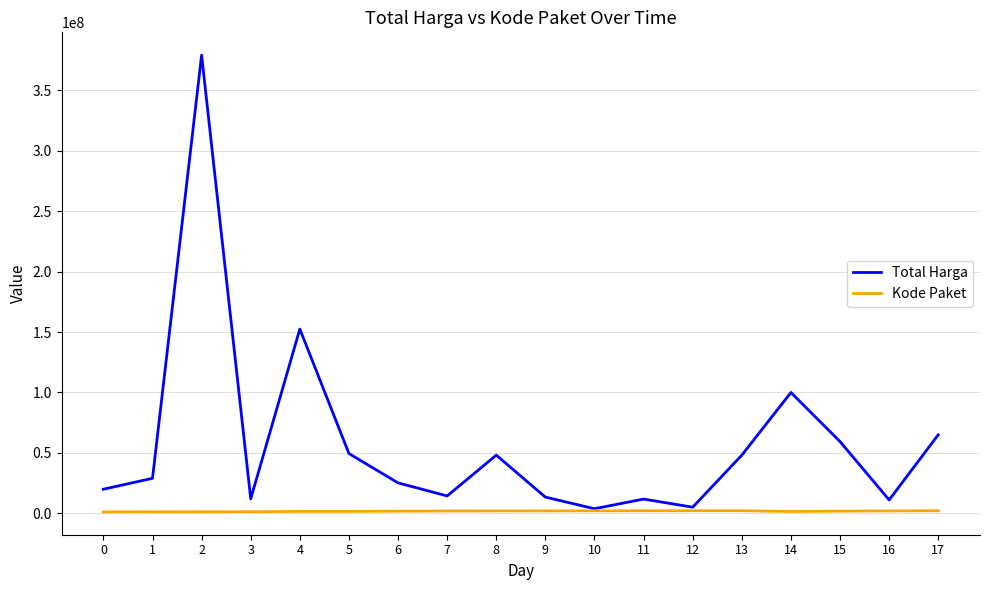

Which series has the largest range (max minus min)?

Total Harga